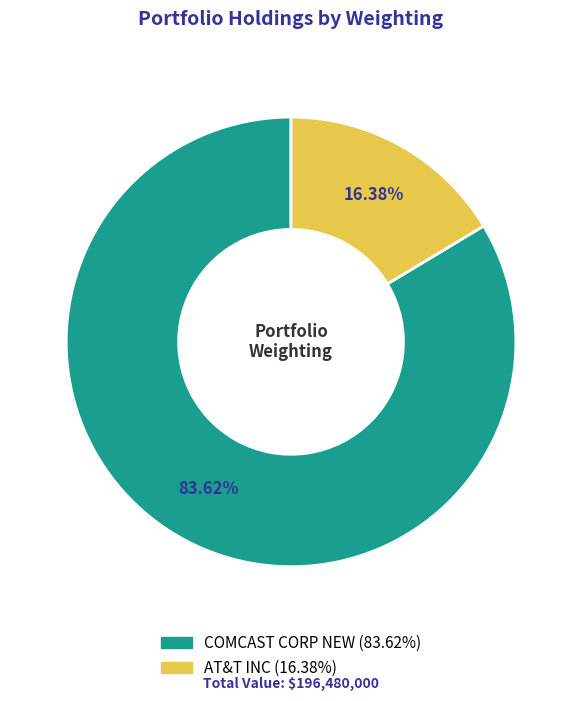

To the nearest percent, what is the difference between the AT&T INC and COMCAST CORP NEW slice percentages?

67%